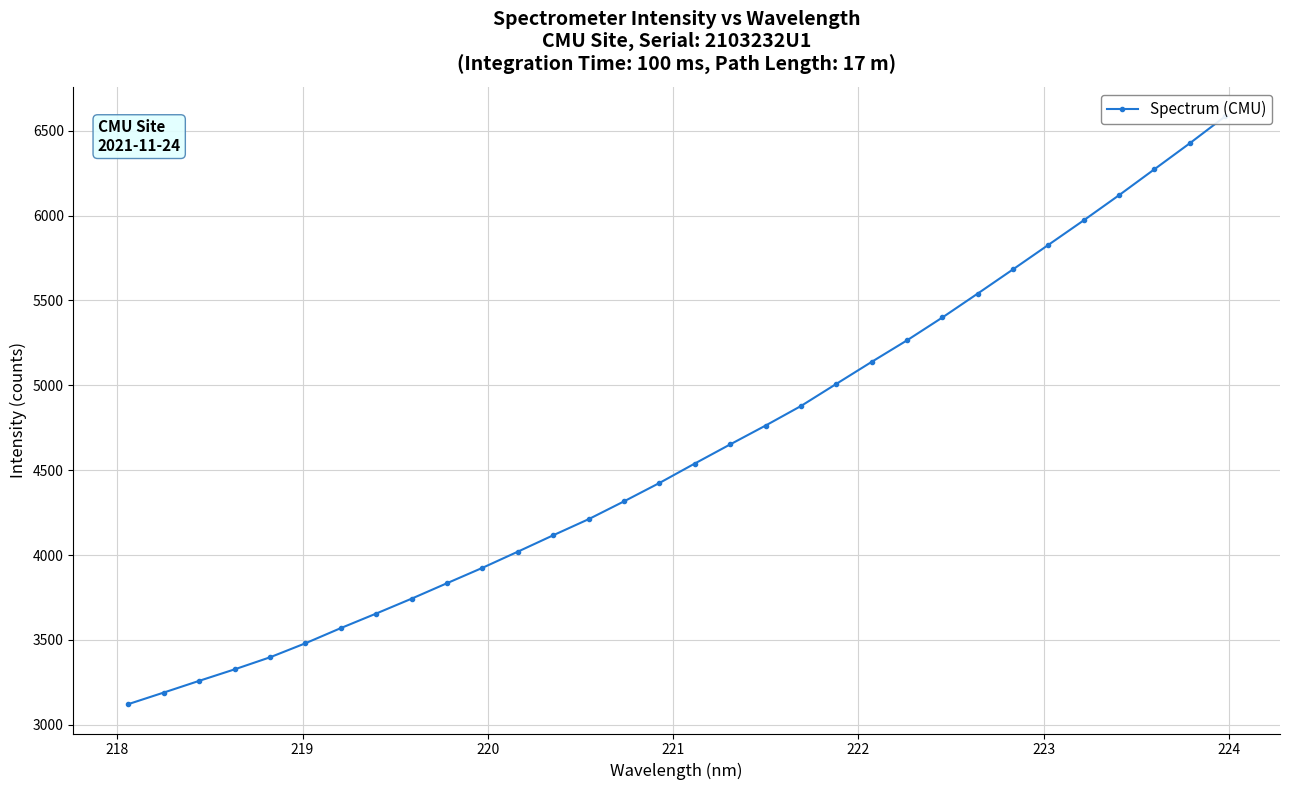

What is the average value?

4614.5